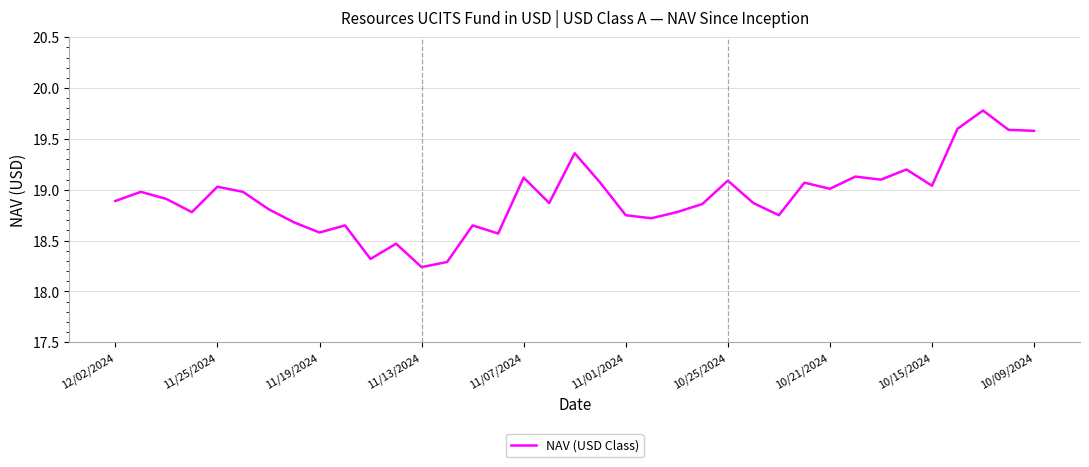

What is the difference between the maximum and minimum values?

1.5